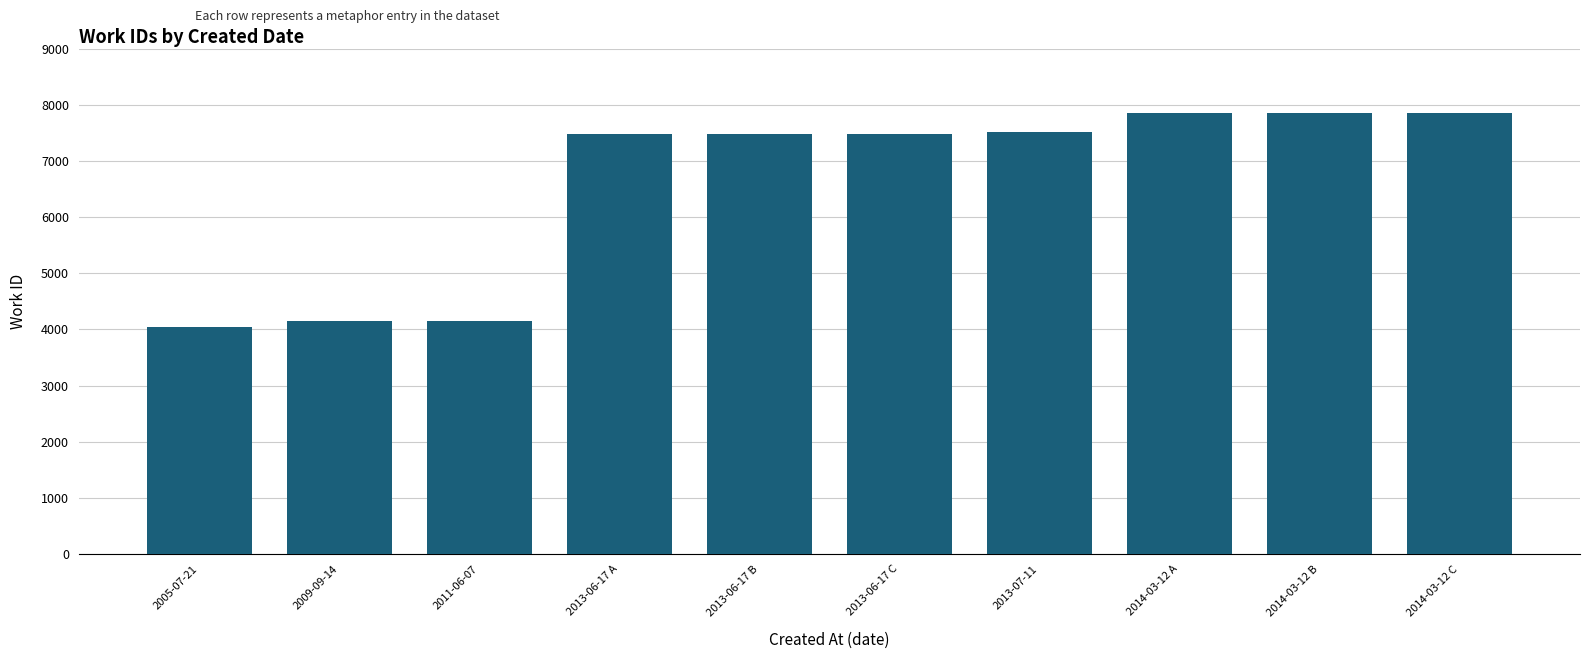

What is the average value?

6581